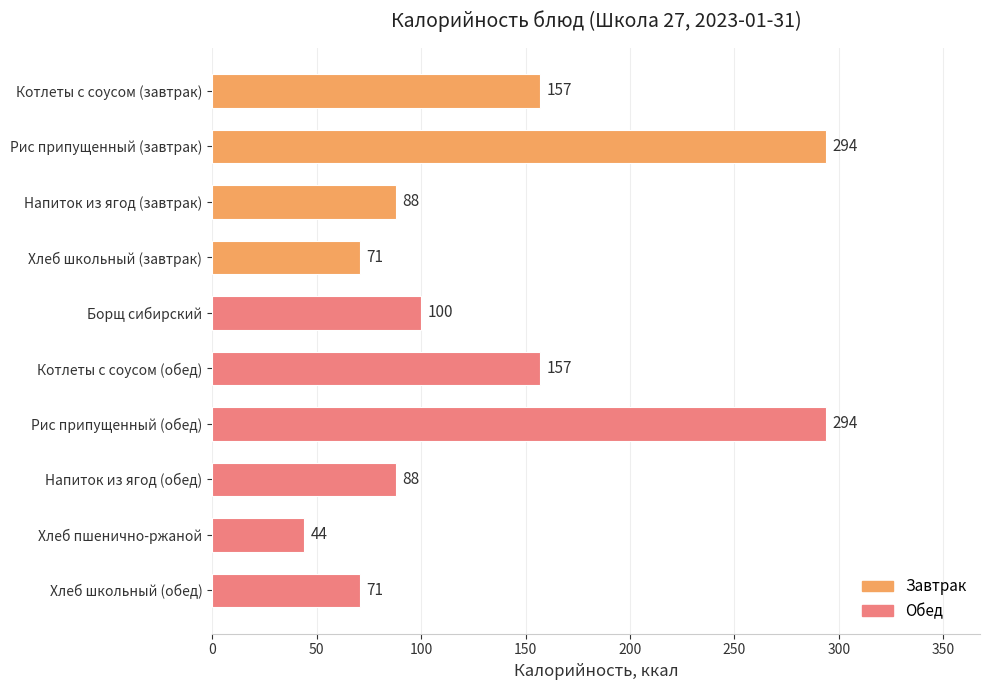

The chart shows a value of 154 at Напиток из ягод (завтрак). True or false?

False